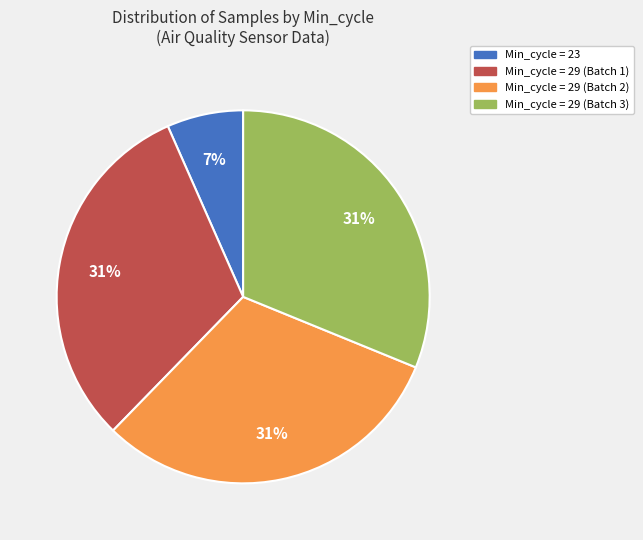

Is there a majority slice in this chart?

No